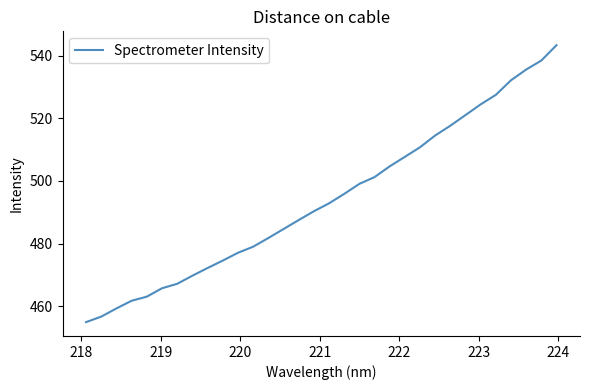

Reading left to right, list all the values displayed in this chart.

455.0	456.8	459.4	461.8	463.1	465.8	467.2	469.8	472.3	474.6	477.1	479.0	481.8	484.7	487.5	490.4	492.9	495.9	499.1	501.2	504.7	507.7	510.8	514.5	517.6	521.0	524.4	527.5	532.1	535.5	538.4	543.3